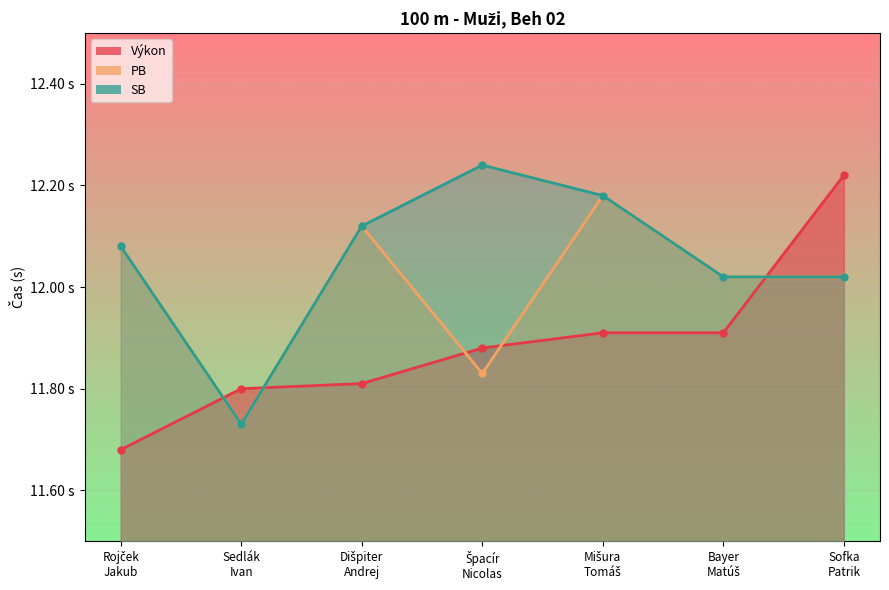

True or false: PB has more than 0 points higher than both neighbors.

True